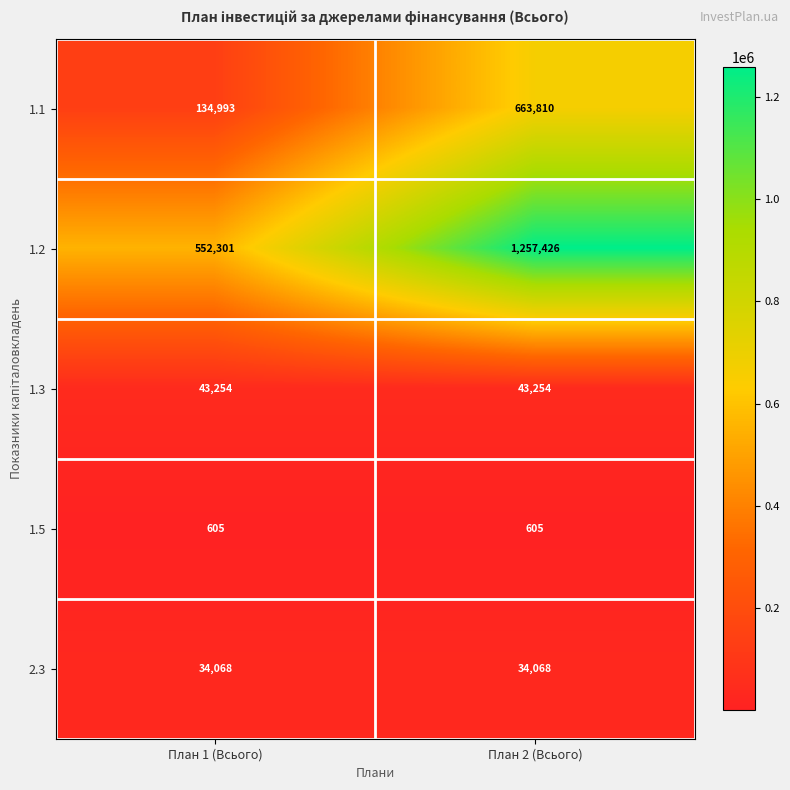

Is it true that 1.1 equals 229491 at План 1 (Всього)?

False